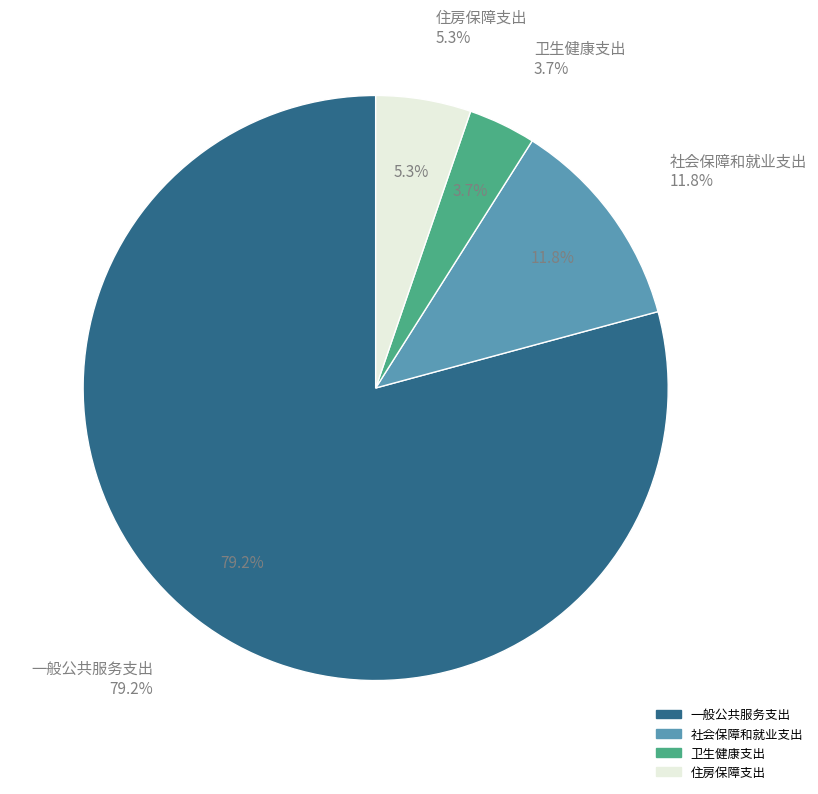

To the nearest percent, what portion does 住房保障支出 represent?

5%